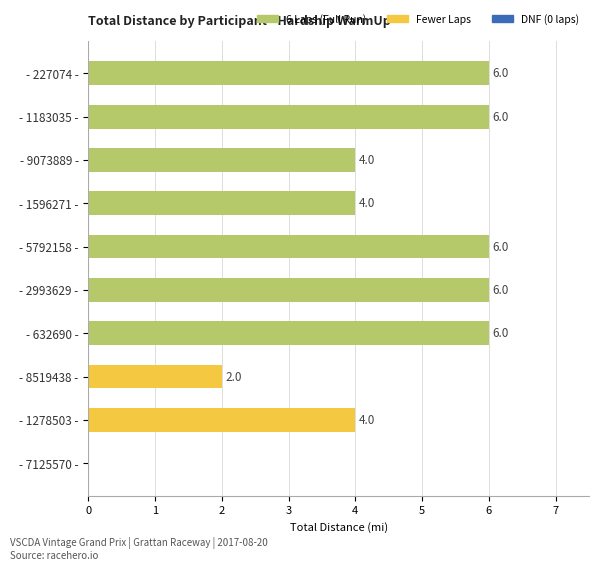

Reading top to bottom, extract all data points from this chart.

- 227074 -=6	- 1183035 -=6	- 9073889 -=4	- 1596271 -=4	- 5792158 -=6	- 2993629 -=6	- 632690 -=6	- 8519438 -=2	- 1278503 -=4	- 7125570 -=0